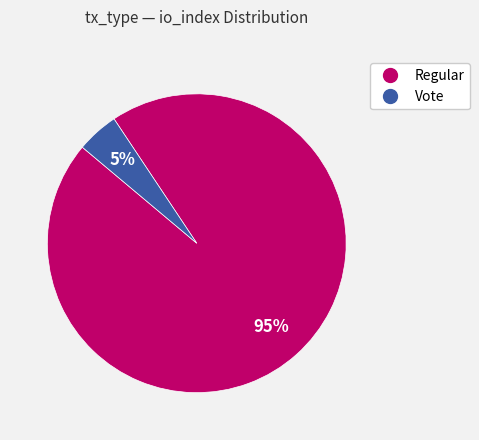

How many segments does this pie chart have?

2